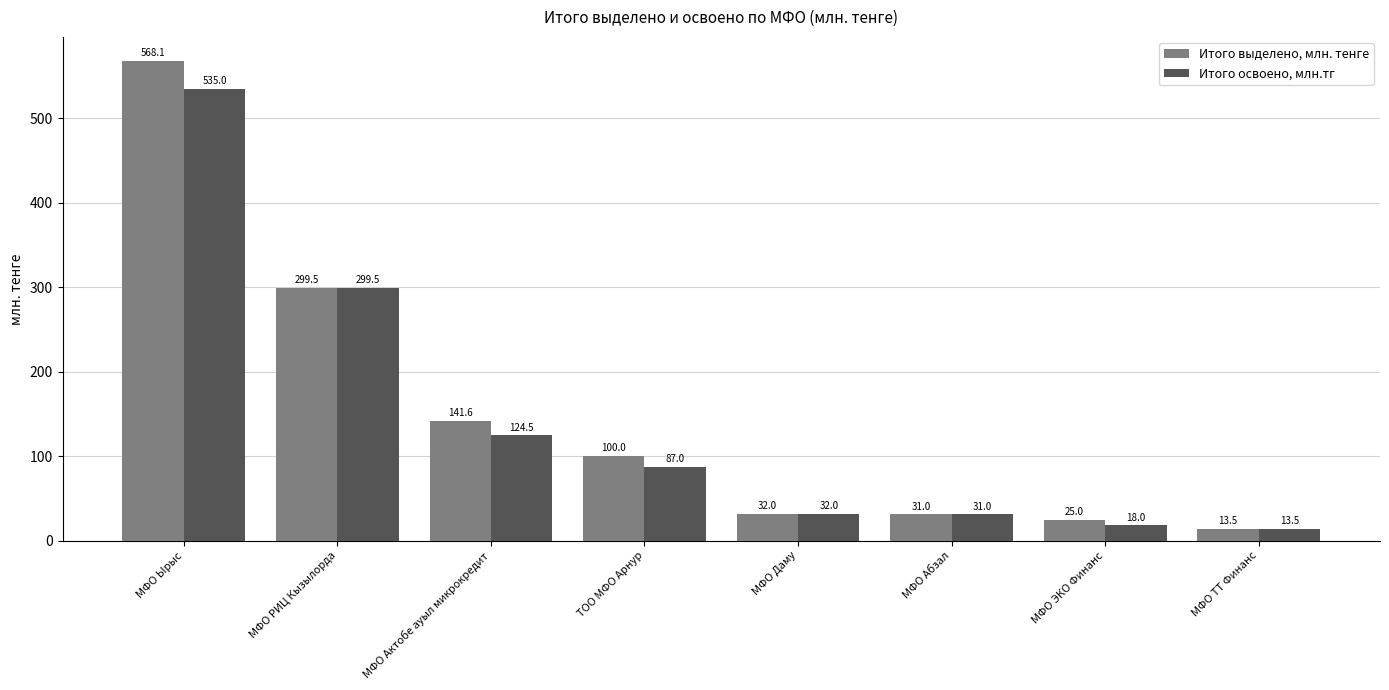

Is the value of Итого освоено, млн.тг at МФО Ырыс greater than the value of Итого выделено, млн. тенге at МФО Актобе ауыл микрокредит?

Yes